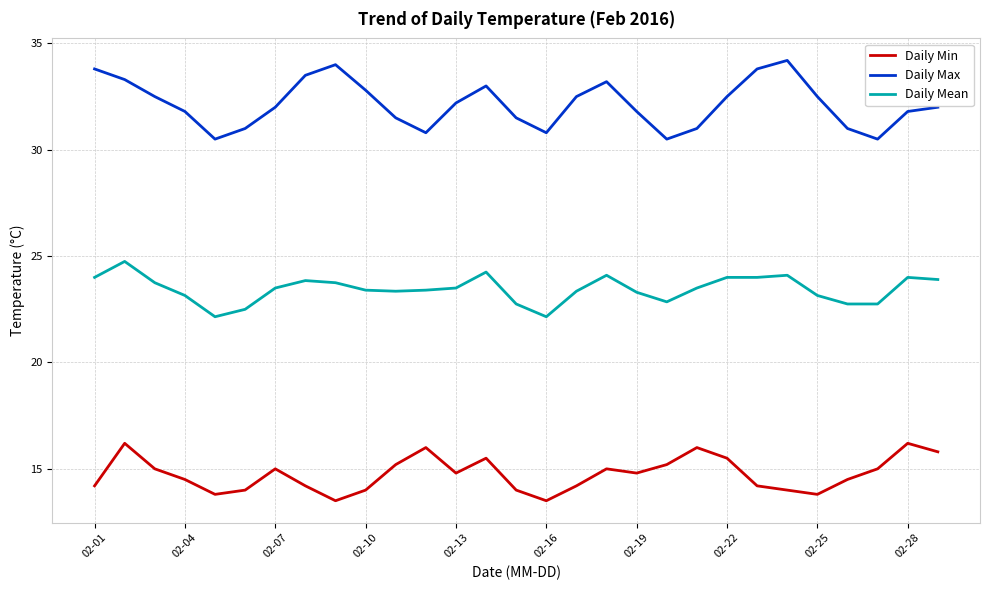

What is the difference between the maximum and minimum values in the Daily Max series?

3.7